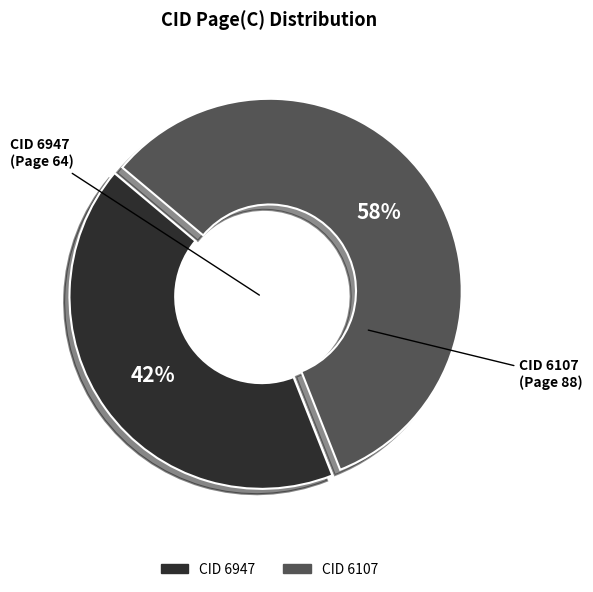

Does any single category account for the majority?

Yes